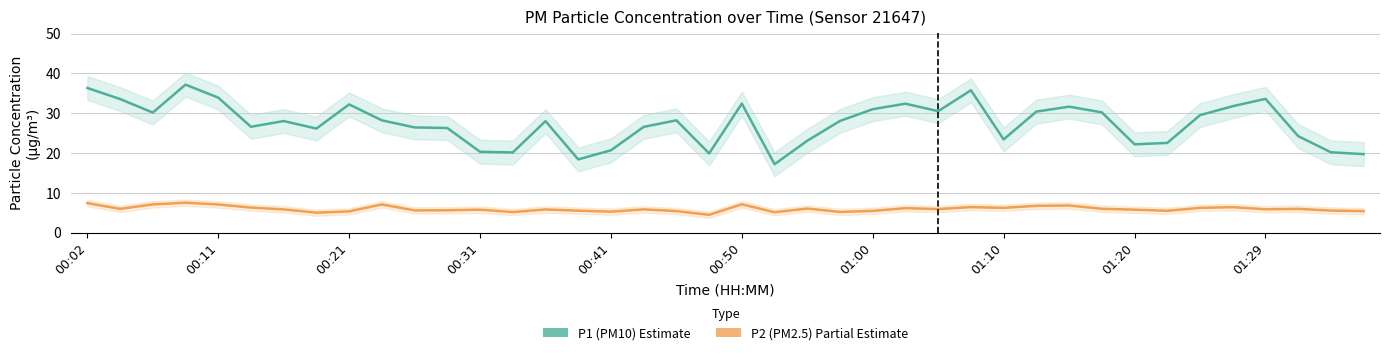

At how many categories does at least one series exceed 9?

40